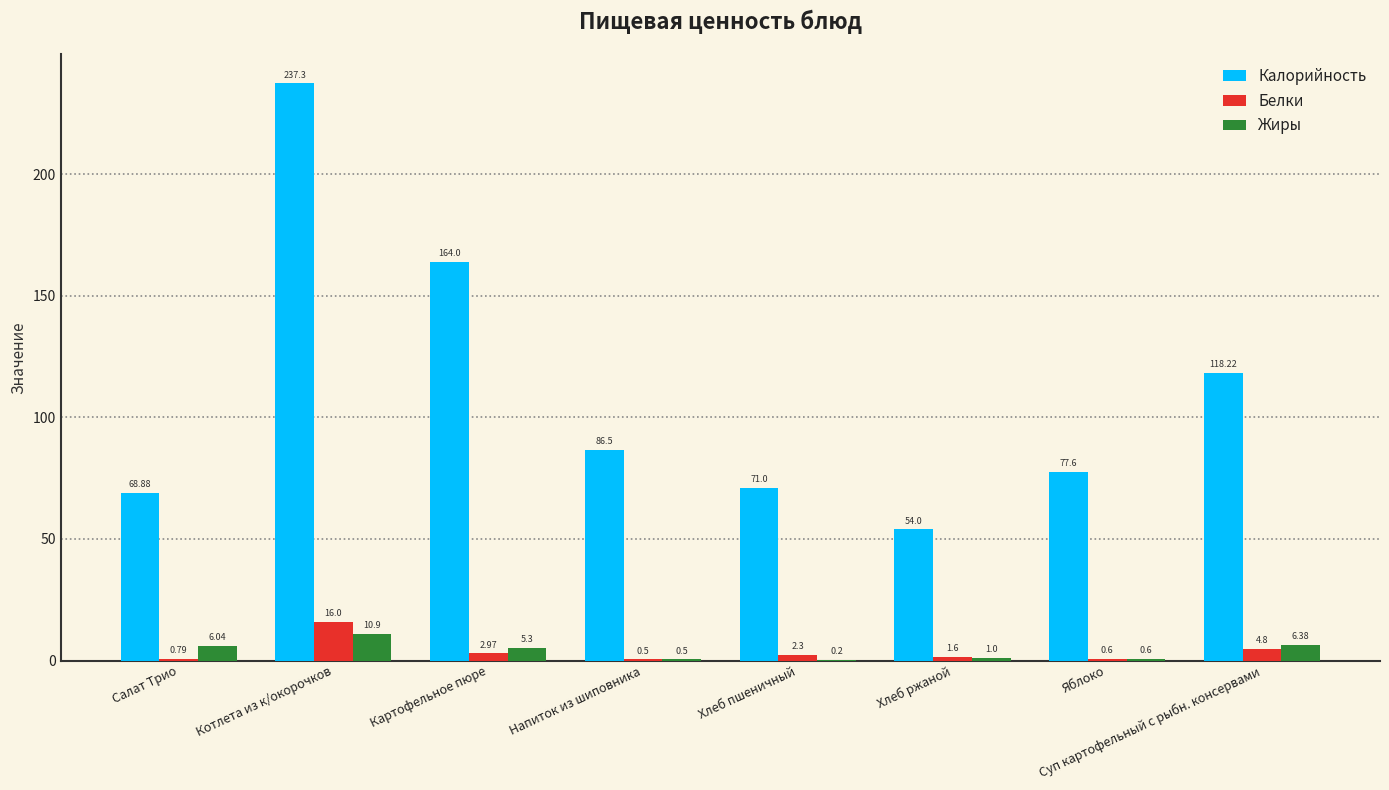

What is the average value of the Белки series?

3.7